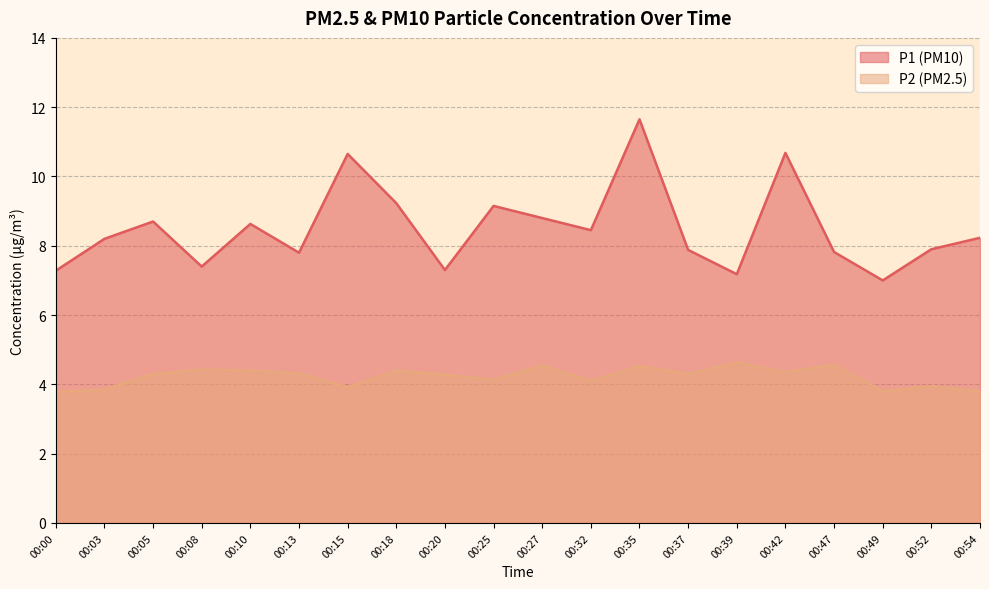

Between 00:00 and 00:42, which is larger?

00:42